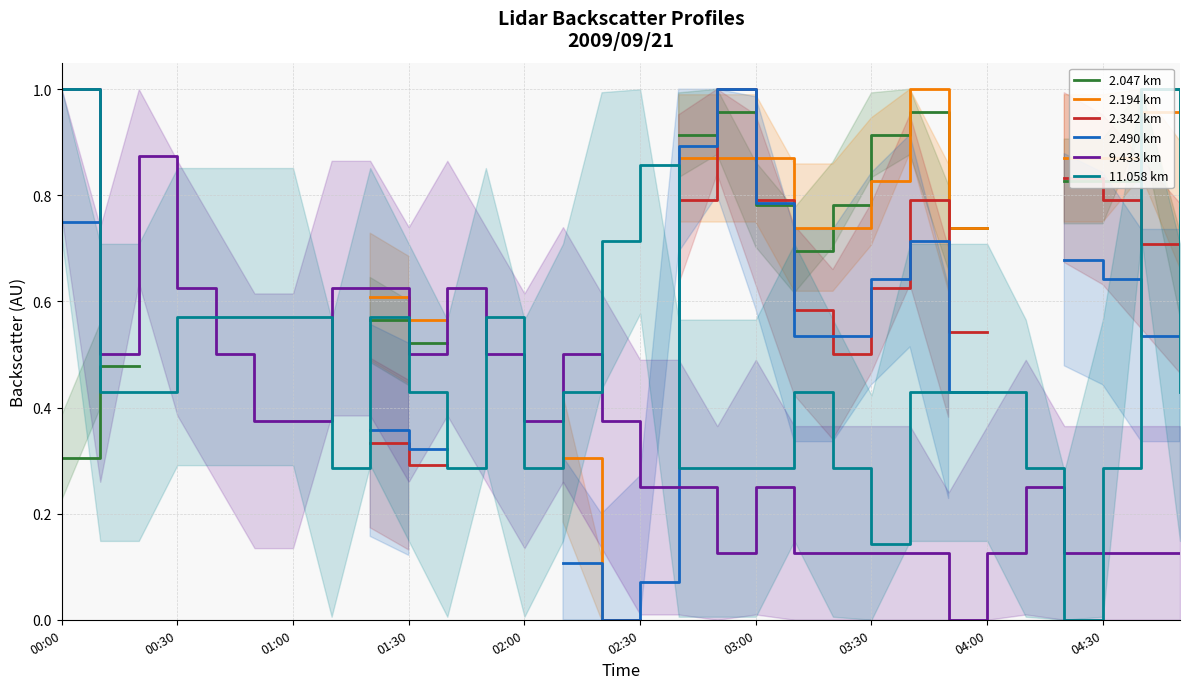

The value of 11.058 km at 04:30 is 0.2. True or false?

False